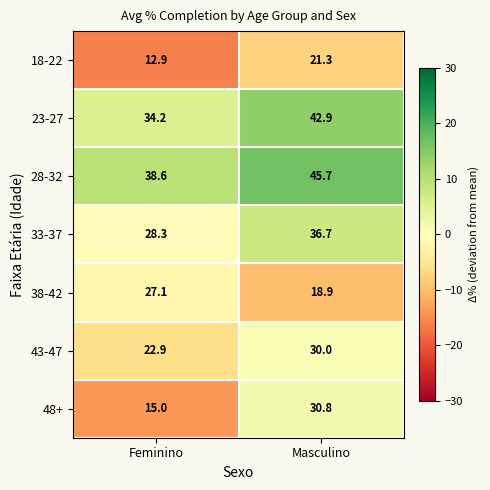

What is the minimum value shown in the chart?

12.9